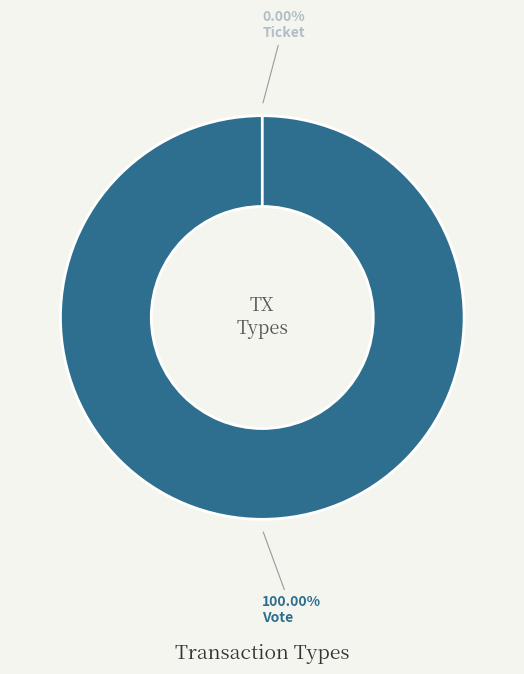

To the nearest percent, what is the combined percentage of Ticket and Vote?

100%